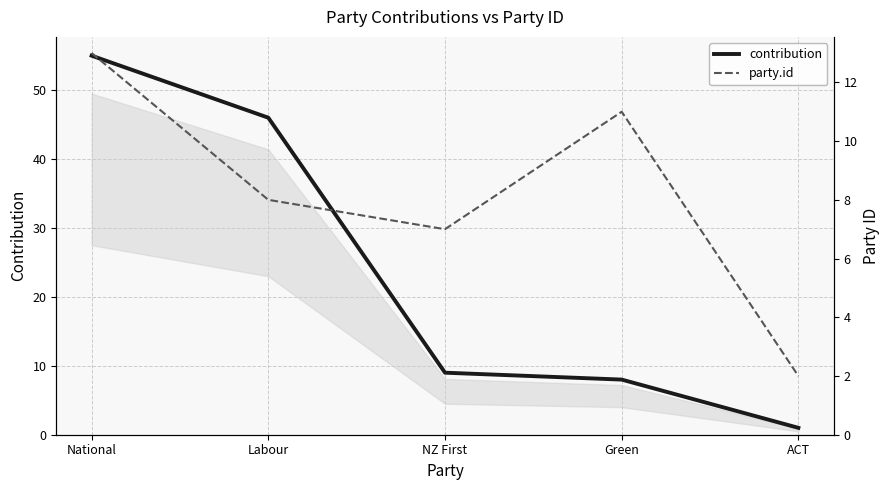

How many intersections are there between party.id and contribution?

1